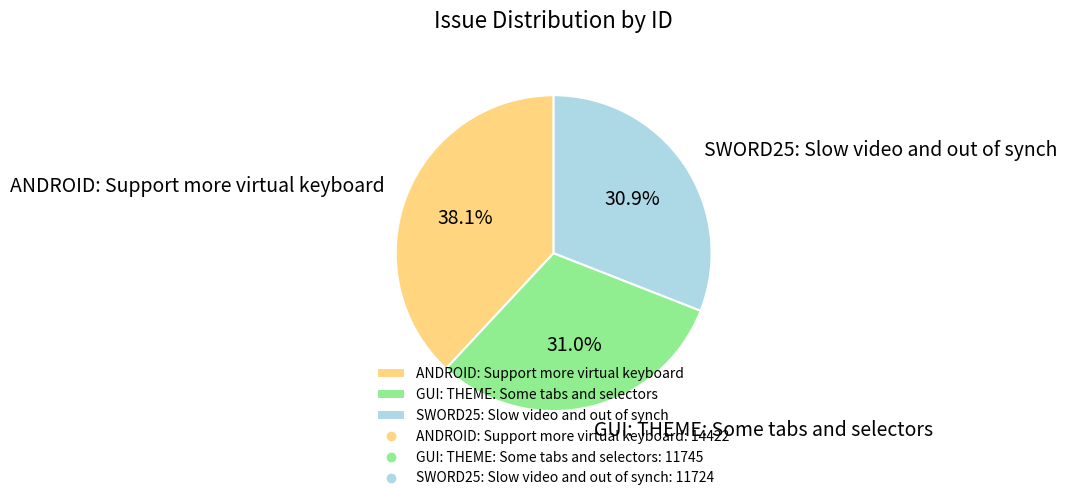

What percentage is the ANDROID: Support more virtual keyboard slice, to the nearest percent?

38%